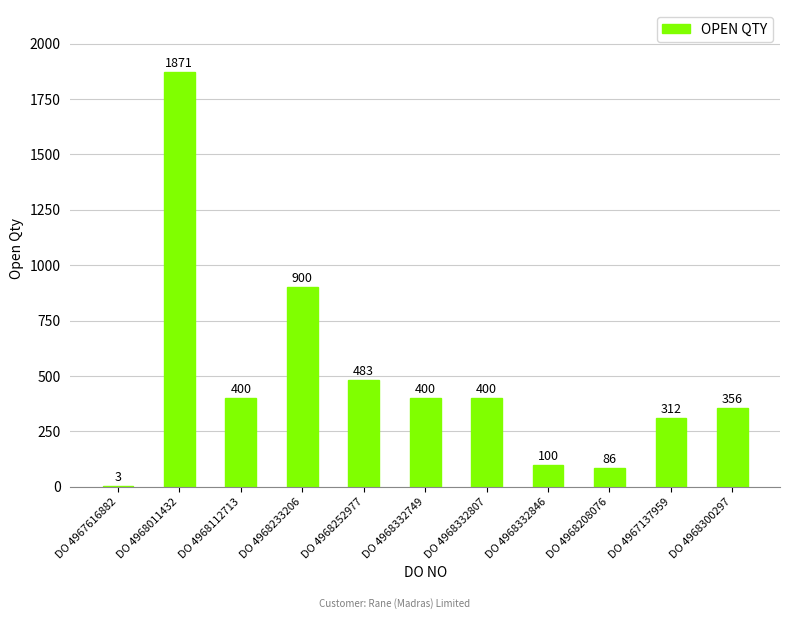

Which category has the highest value across all series?

DO 4968011432